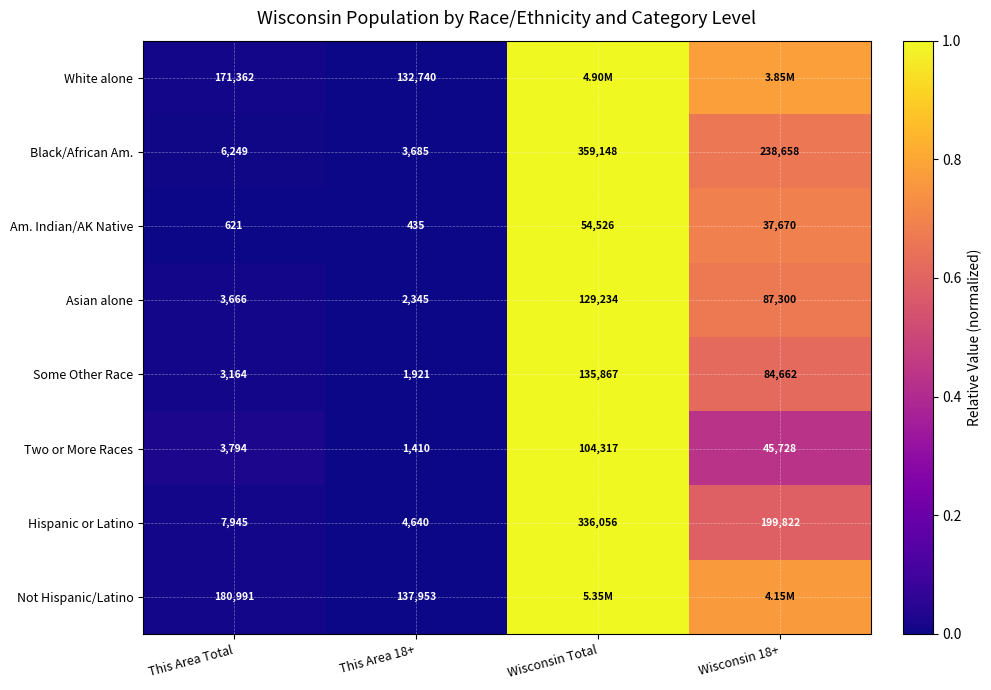

Is the value of Asian alone at This Area Total greater than the value of Am. Indian/AK Native at This Area Total?

Yes